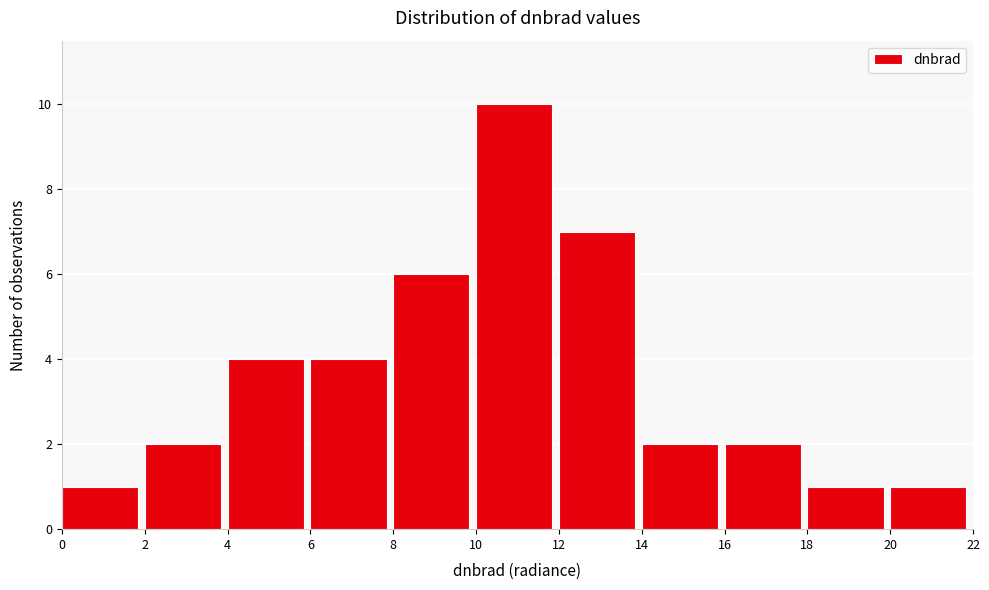

Which range on the x-axis has the tallest bar?

10 to 12